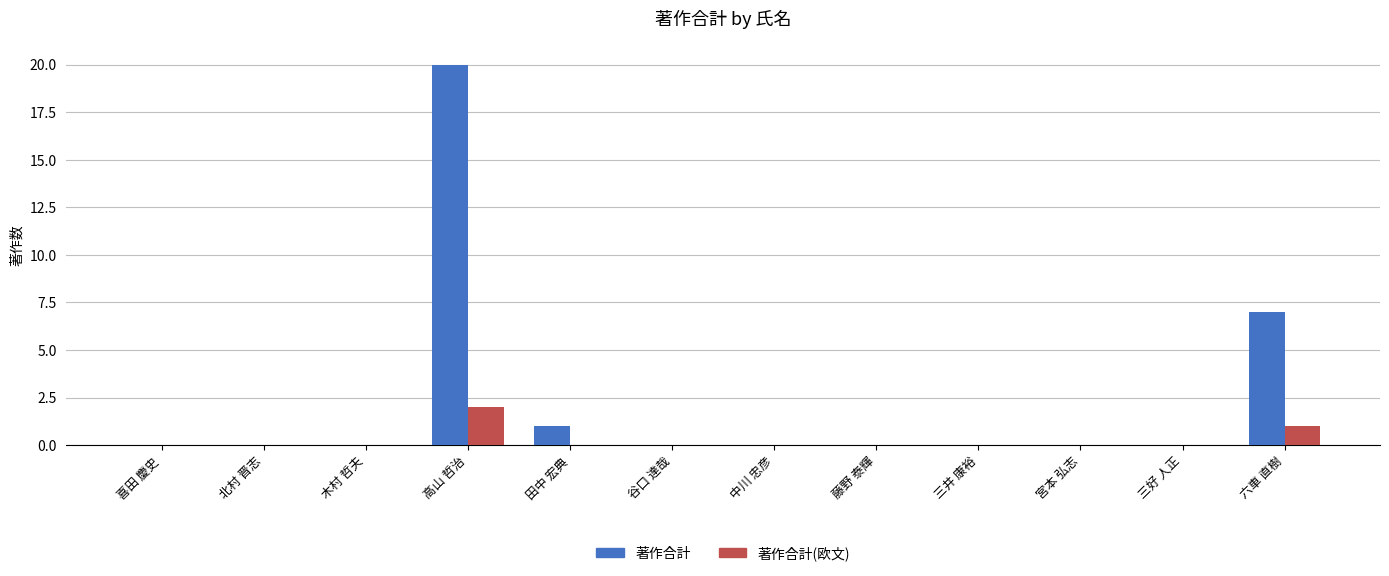

The 著作合計 series shows 20 at 高山 哲治. True or false?

True